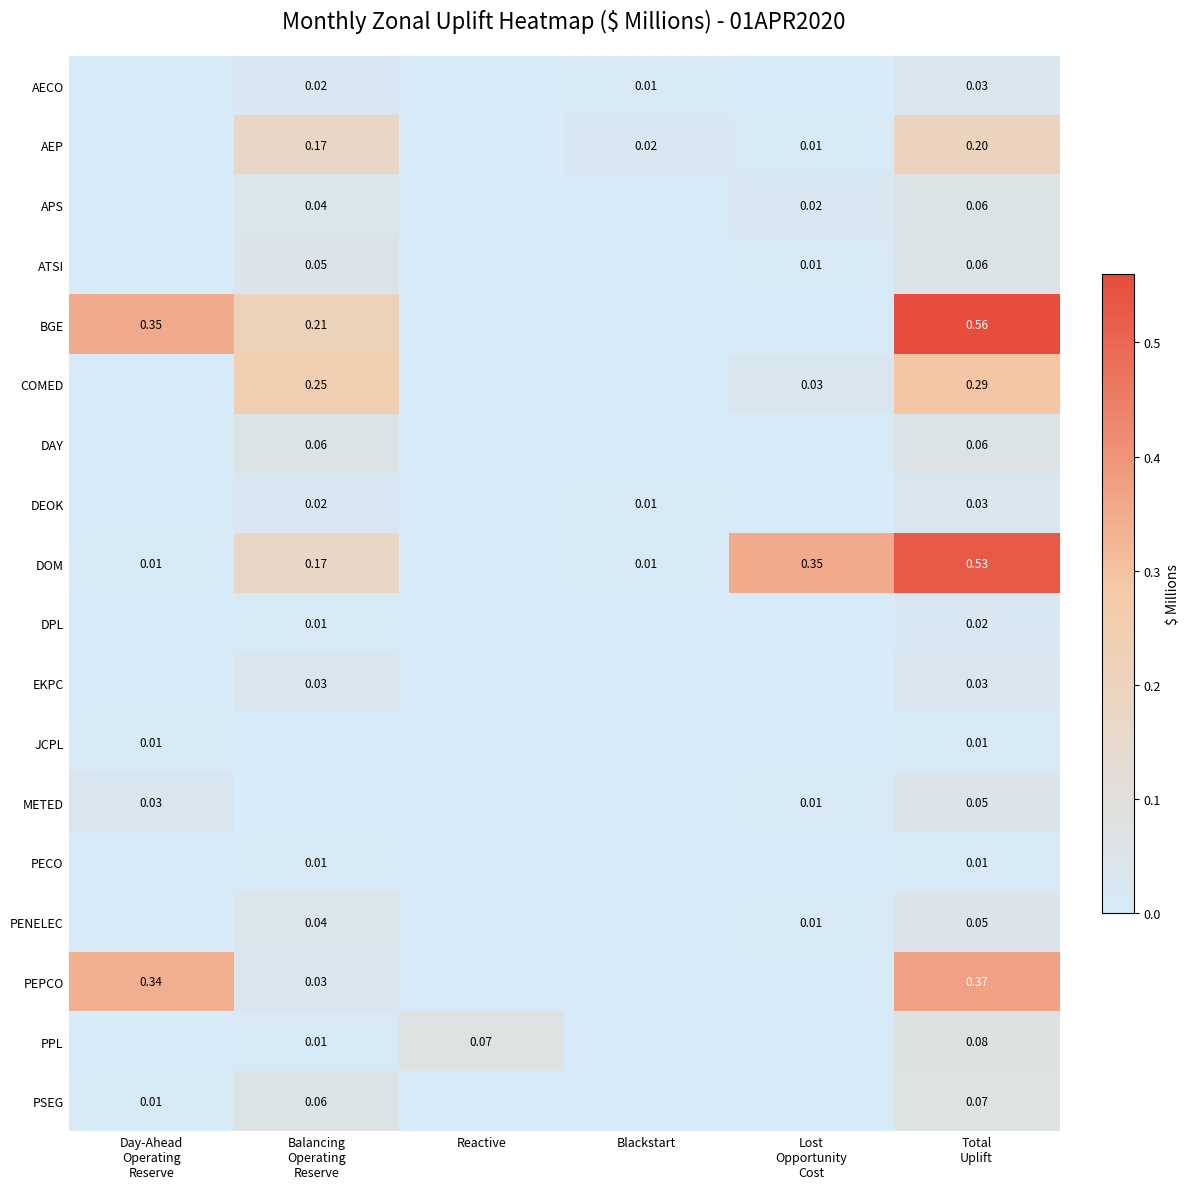

True or false: METED has a value of 0.0 at Balancing Operating Reserve.

True